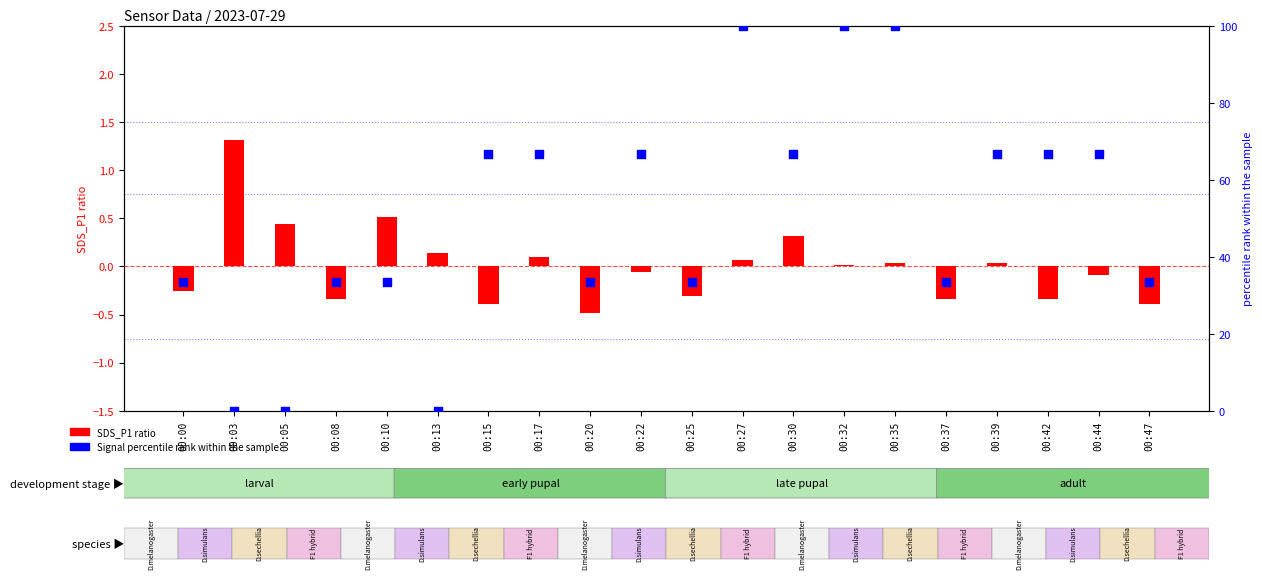

What is the total value across all series at 00:39?

66.7